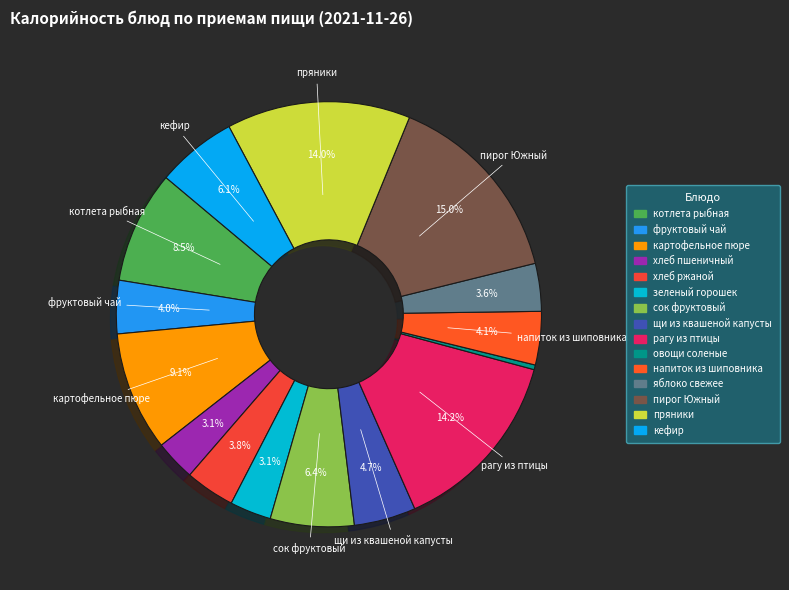

The овощи соленые slice represents 0% of the pie. True or false?

True